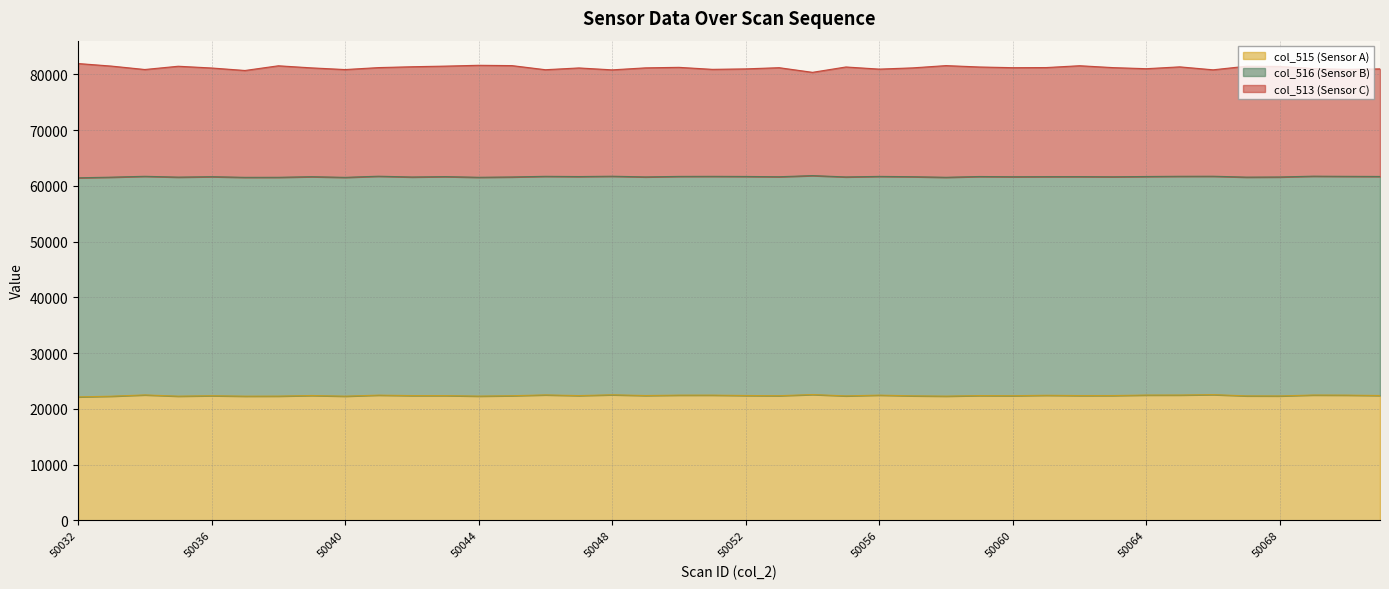

True or false: col_513 and col_515 cross at least once.

False